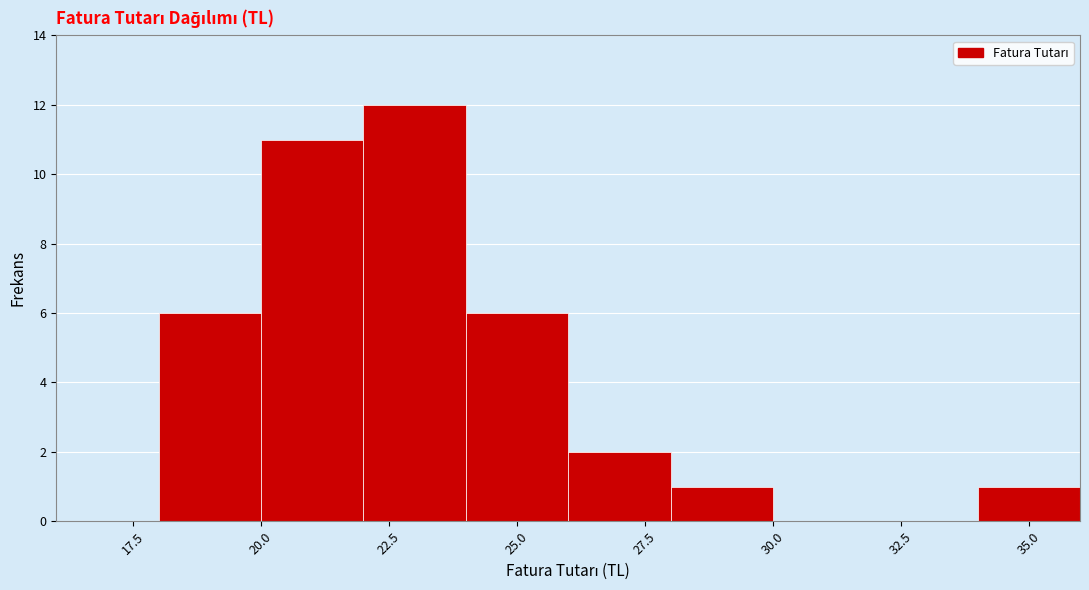

Reading left to right, list every bar in this chart as the range it spans on the x-axis followed by its height. The values are not printed on the chart, so give them approximately, as read against the axis.

16 to 18: 0
18 to 20: 6
20 to 22: 11
22 to 24: 12
24 to 26: 6
26 to 28: 2
28 to 30: 1
30 to 32: 0
32 to 34: 0
34 to 36: 1